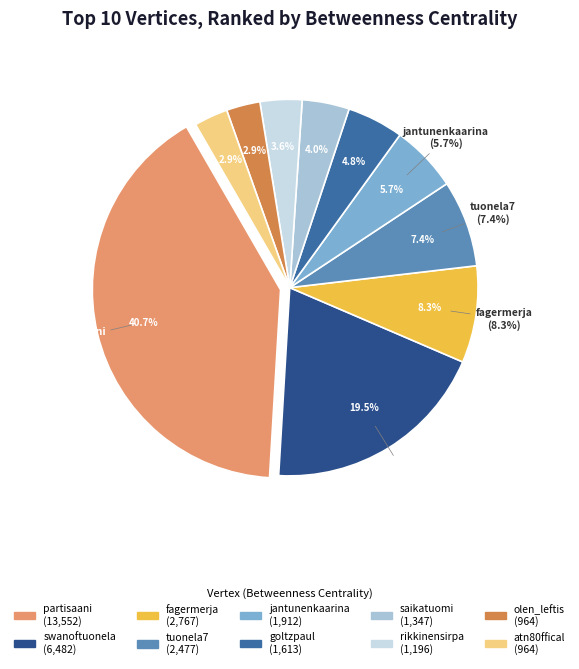

How much of the chart is everything except swanoftuonela?

80.5%